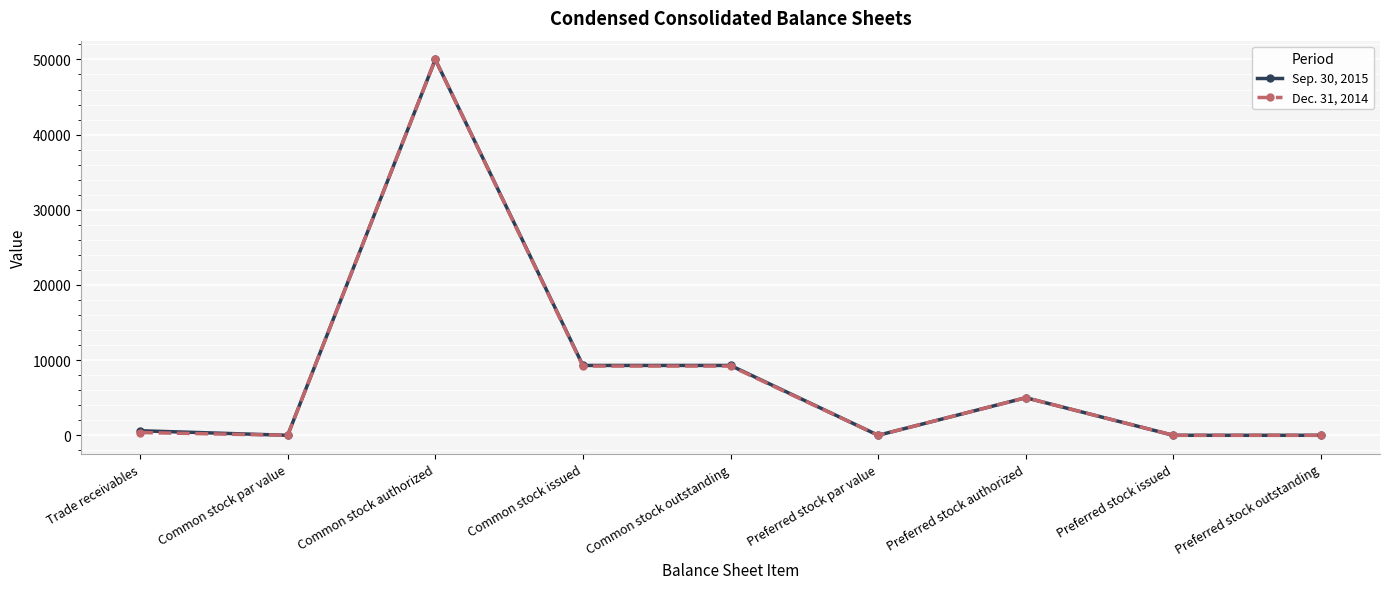

Where is the first local maximum for Dec. 31, 2014?

Common stock authorized